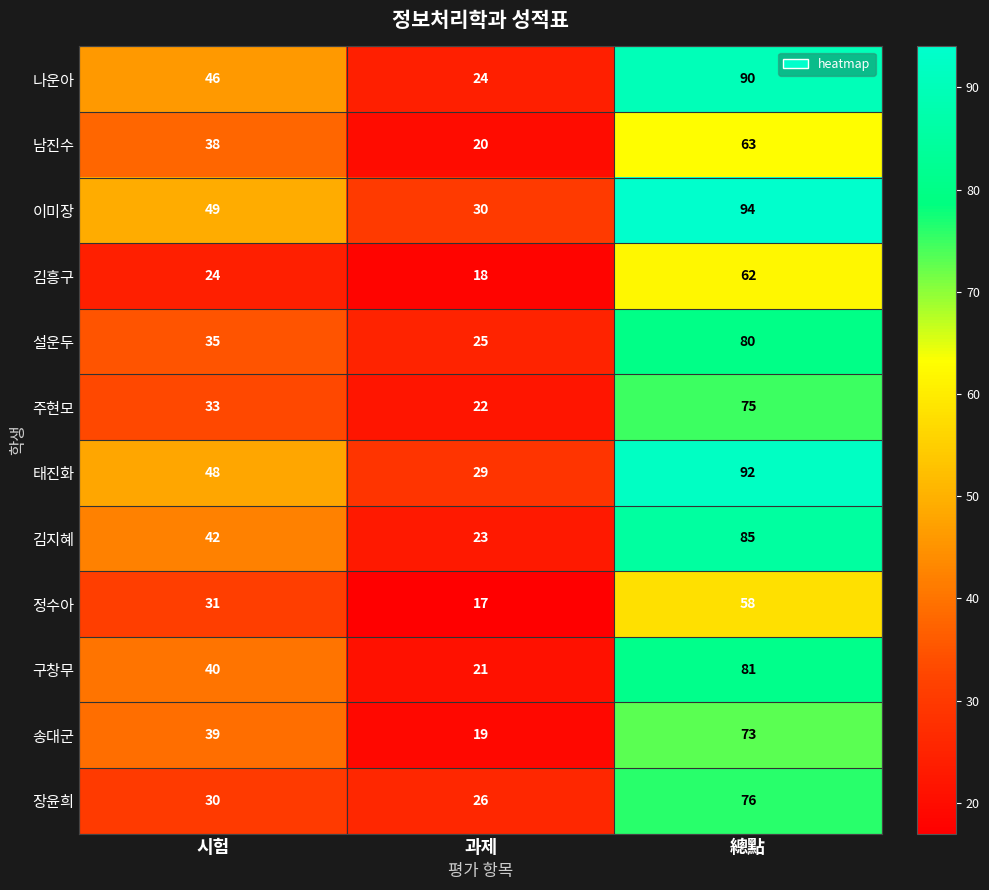

The 태진화 series shows 26 at 시험. True or false?

False